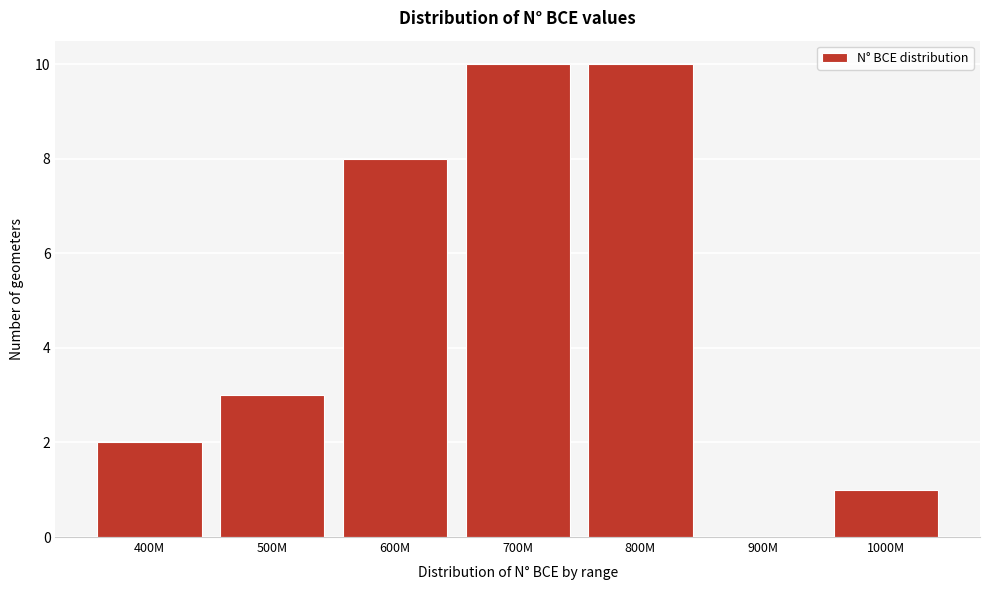

Reading right to left, what are all the values shown in this chart?

1000M=1	900M=0	800M=10	700M=10	600M=8	500M=3	400M=2